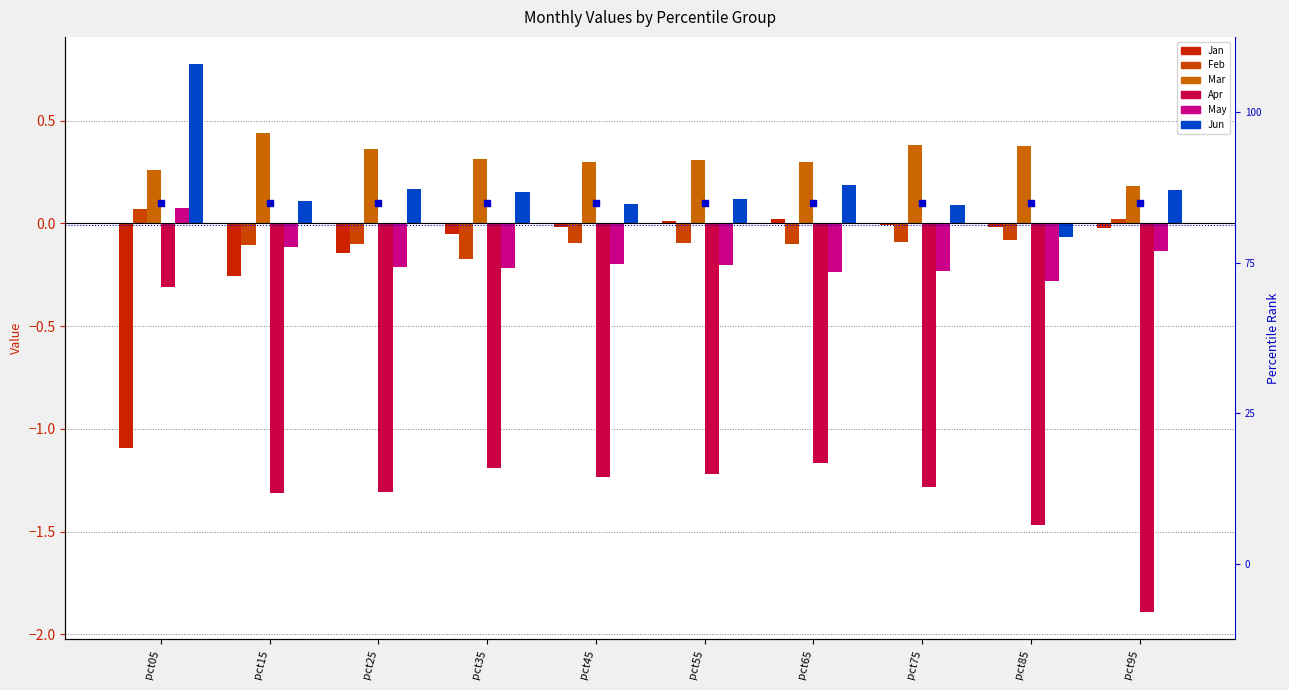

Which series has the widest spread of Y values?

Apr